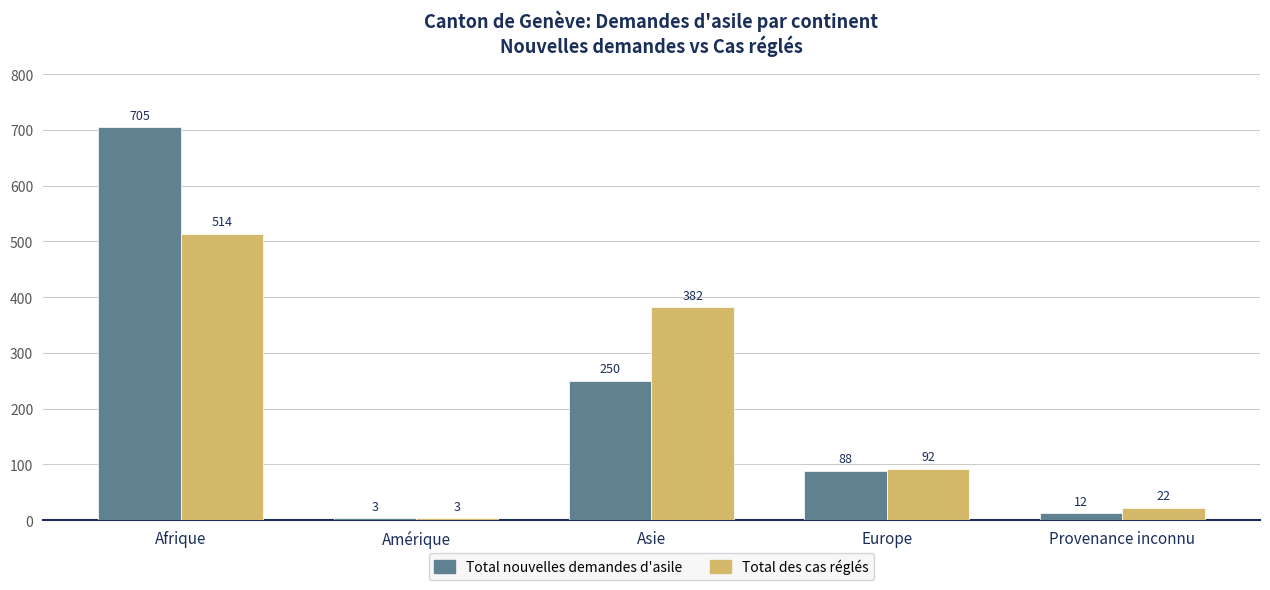

Is the value of Total nouvelles demandes d'asile at Afrique greater than the value of Total des cas réglés at Europe?

Yes